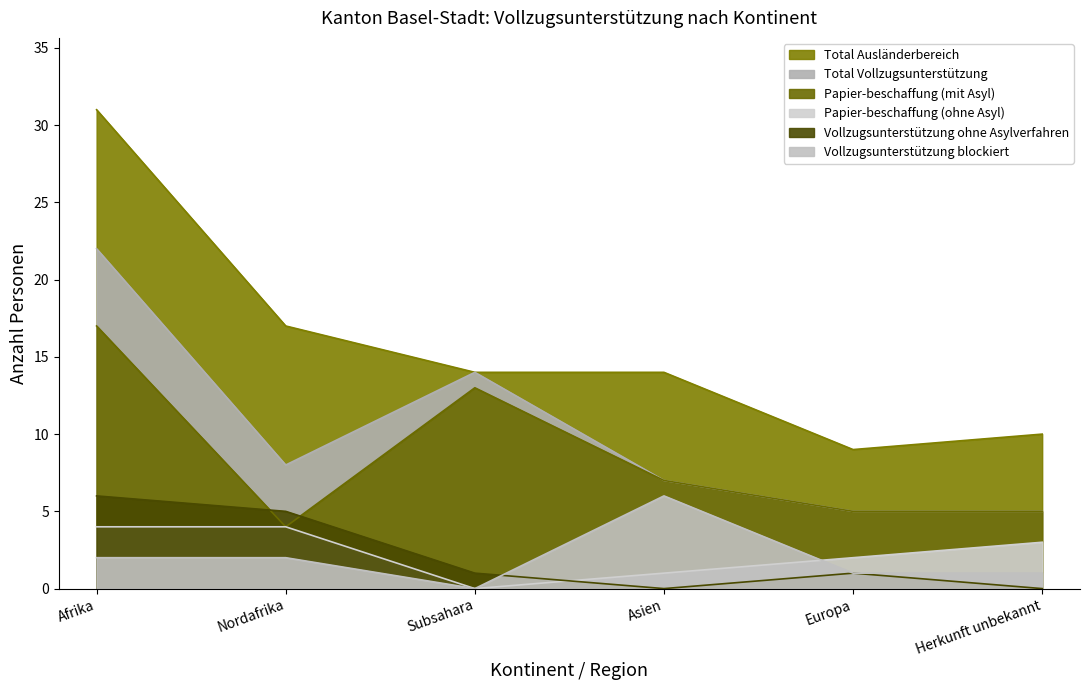

True or false: Papier-beschaffung (mit Asyl) has more than 1 interior local peaks.

False